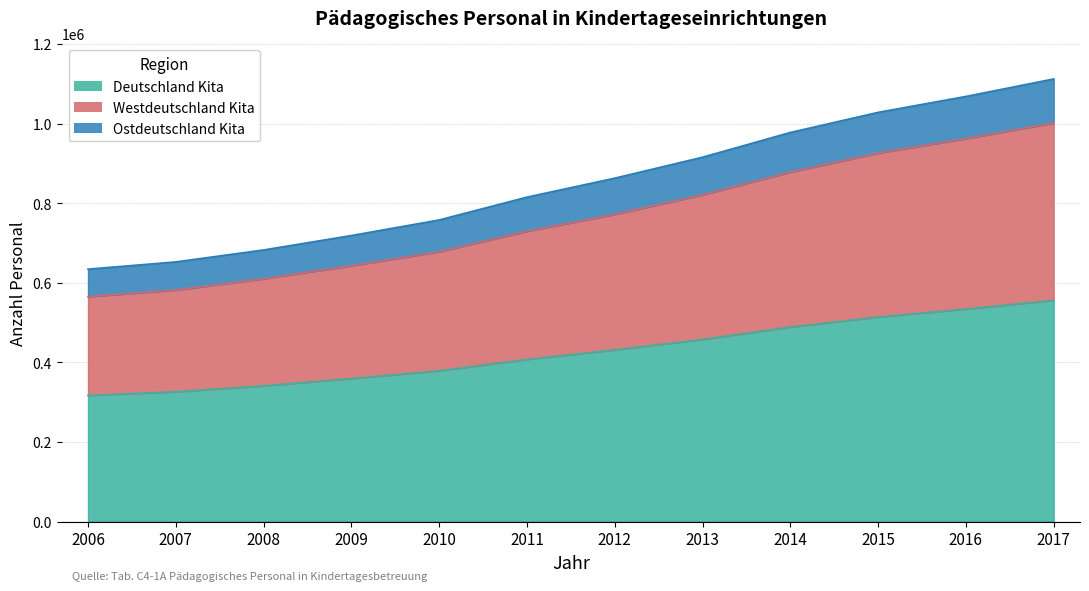

At which label is Ostdeutschland_Kita closest to 873435?

2012